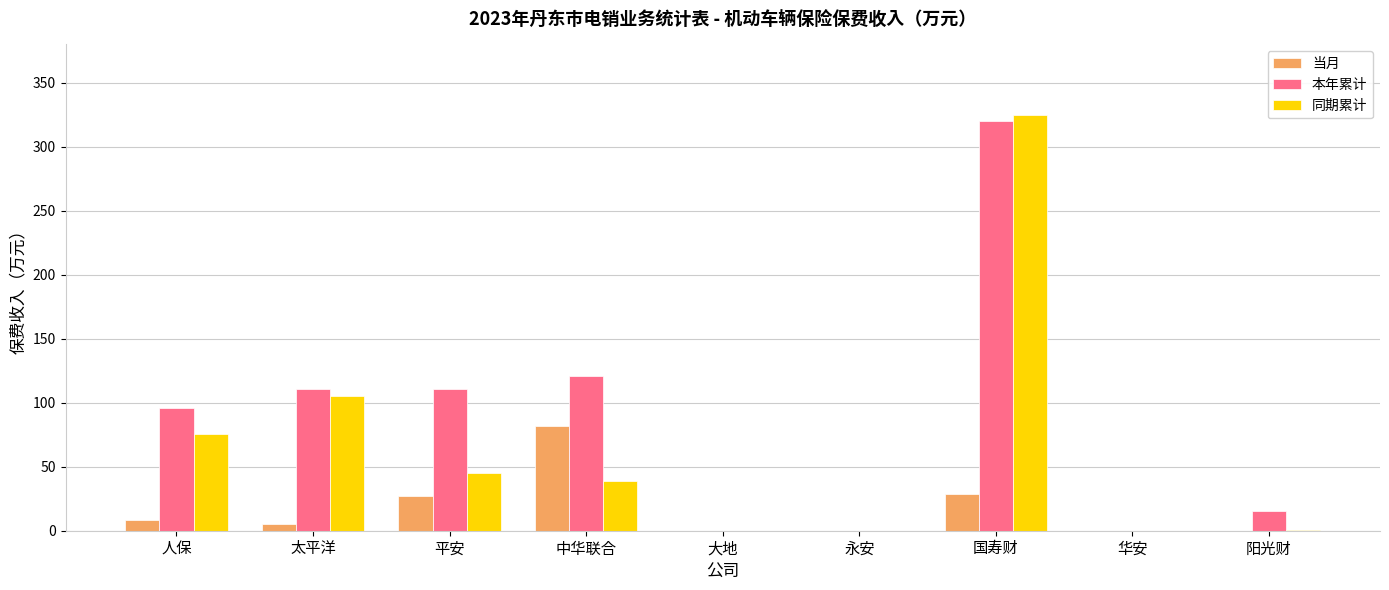

The value of 当月 at 永安 is 0.0. True or false?

True